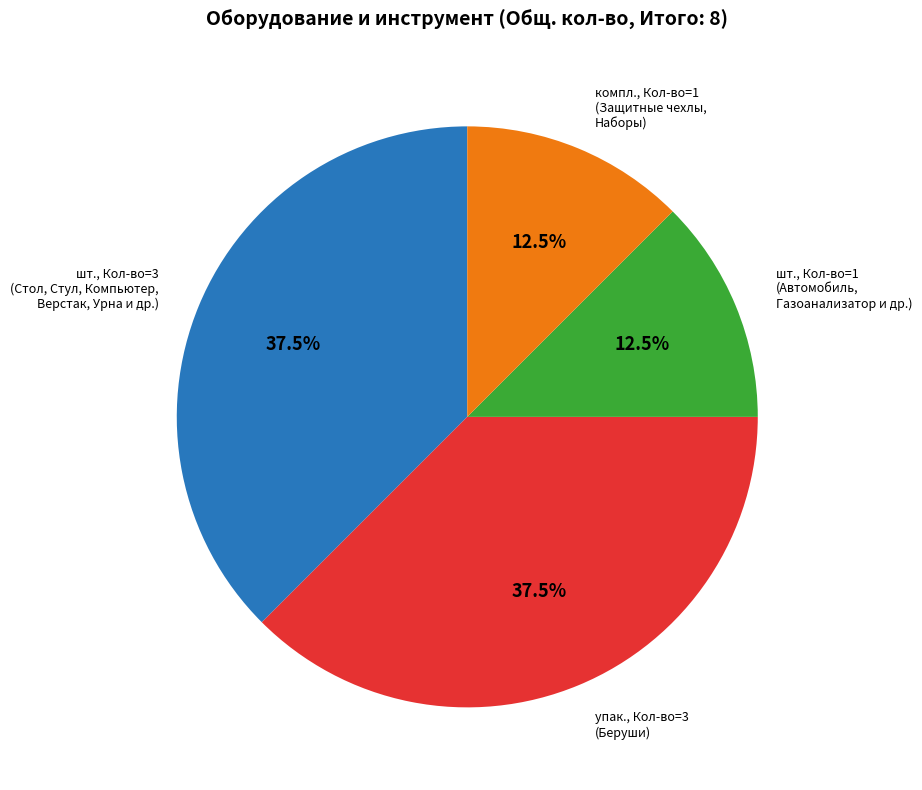

How many segments does this pie chart have?

4